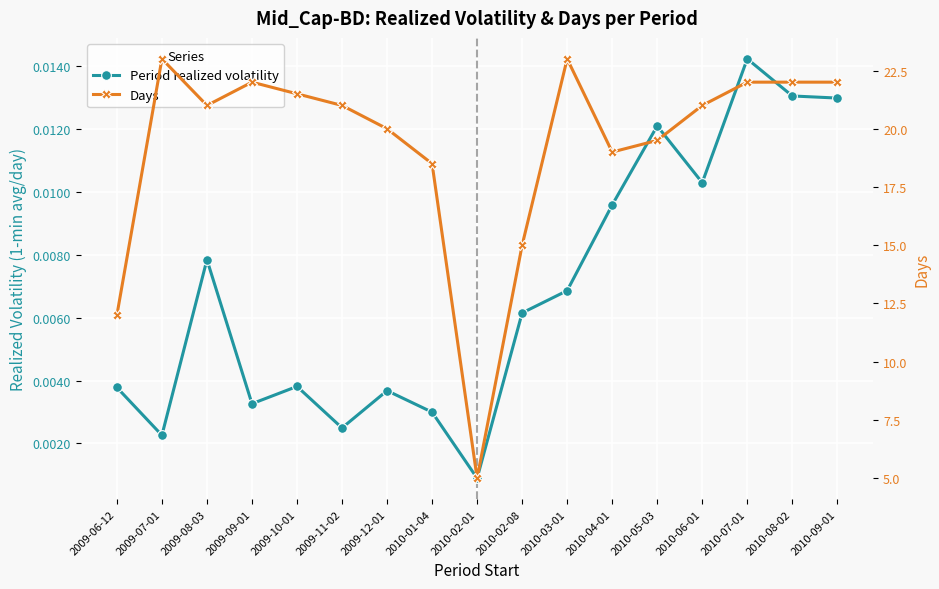

Between 2010-02-08 and 2010-03-01, which series saw the biggest shift?

Days